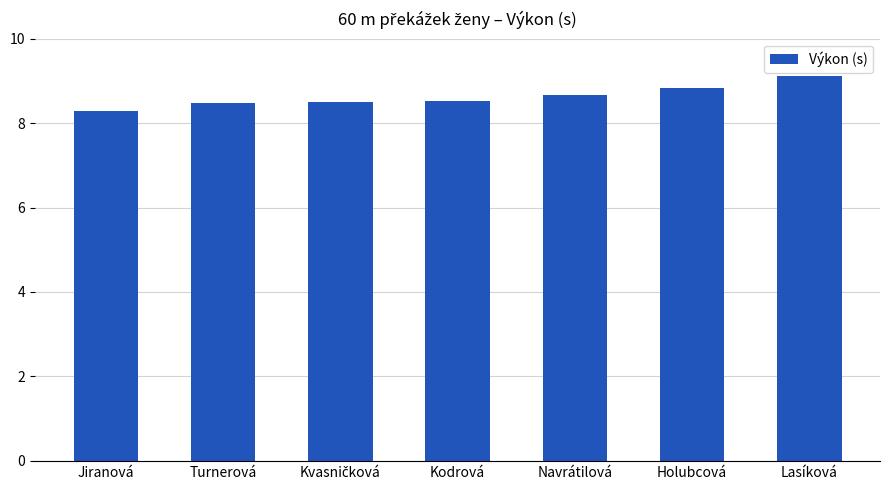

Does the chart contain stacked bars?

No